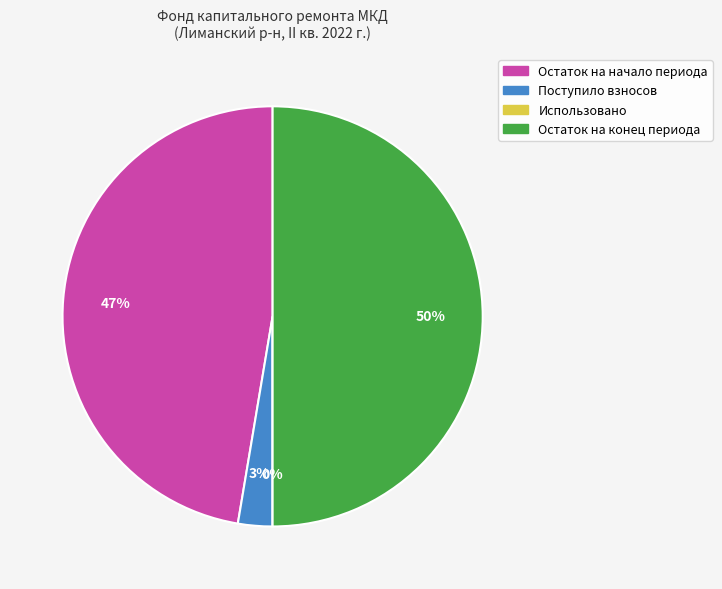

Is it true that Использовано is 14% of the pie?

False